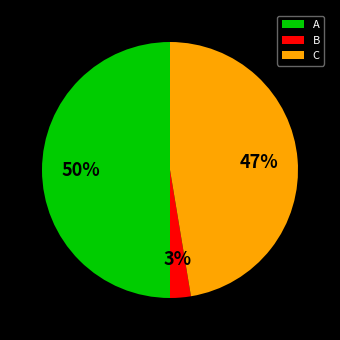

Approximately how many times larger is the value at B compared to A?

0.1